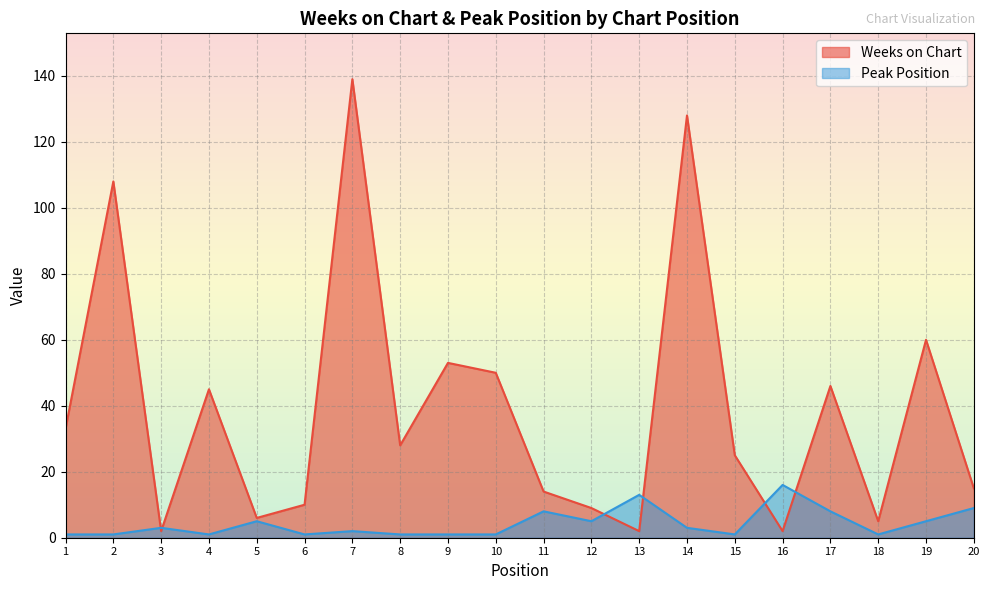

What is the greatest value displayed?

139